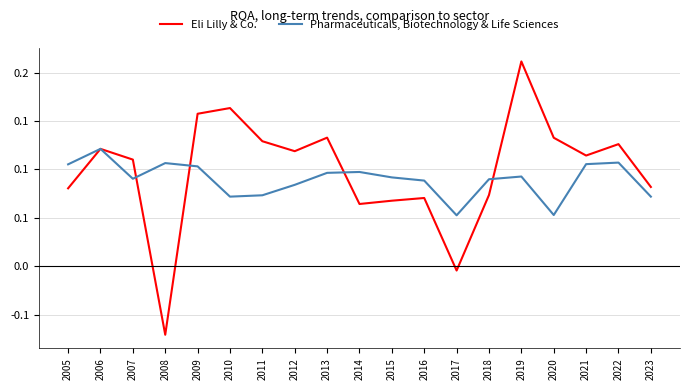

Is this an area chart (filled region under the line)?

No